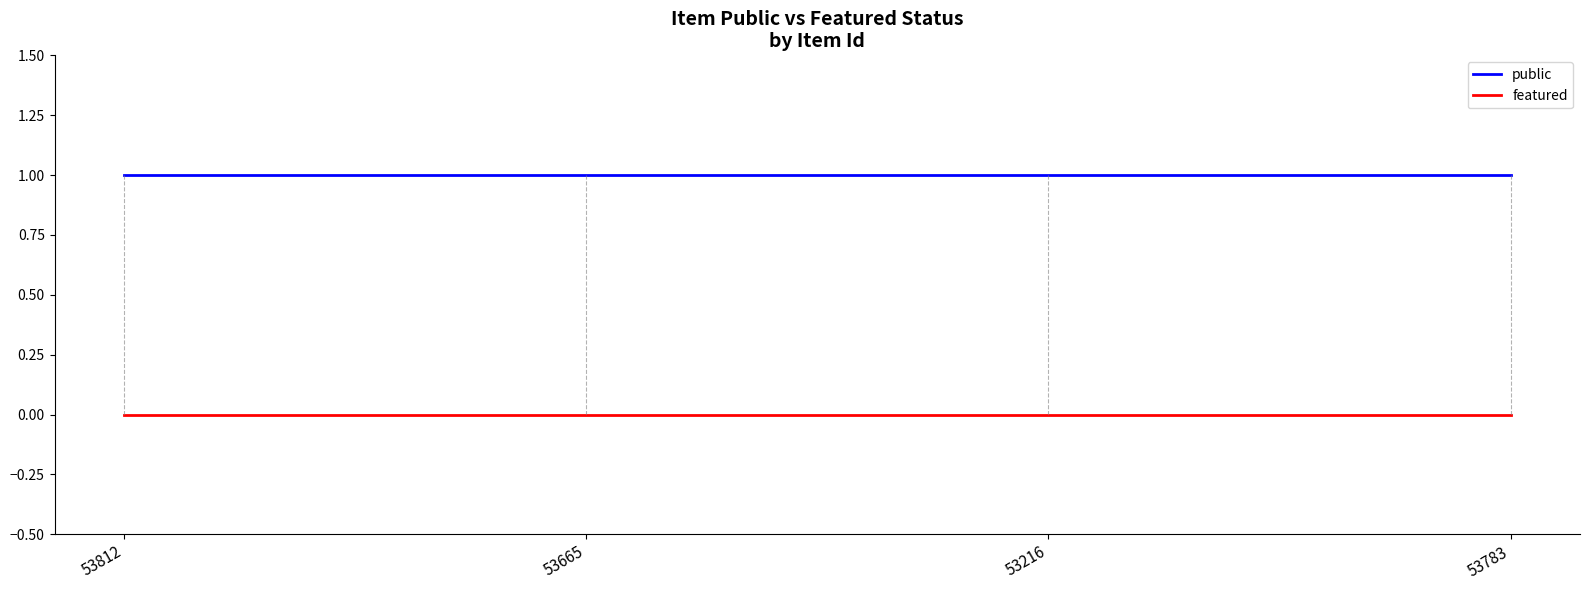

Reading left to right, what are all the values shown in this chart?

public: 53812=1	53665=1	53216=1	53783=1
featured: 53812=0	53665=0	53216=0	53783=0